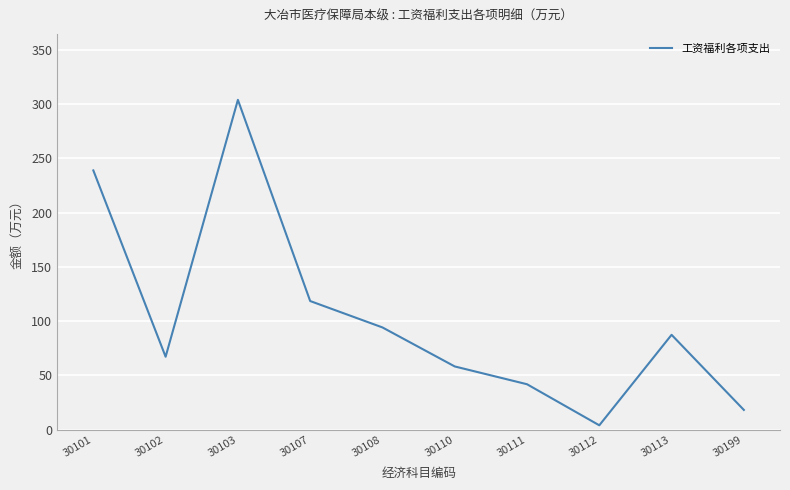

What is the minimum value shown in the chart?

4.1